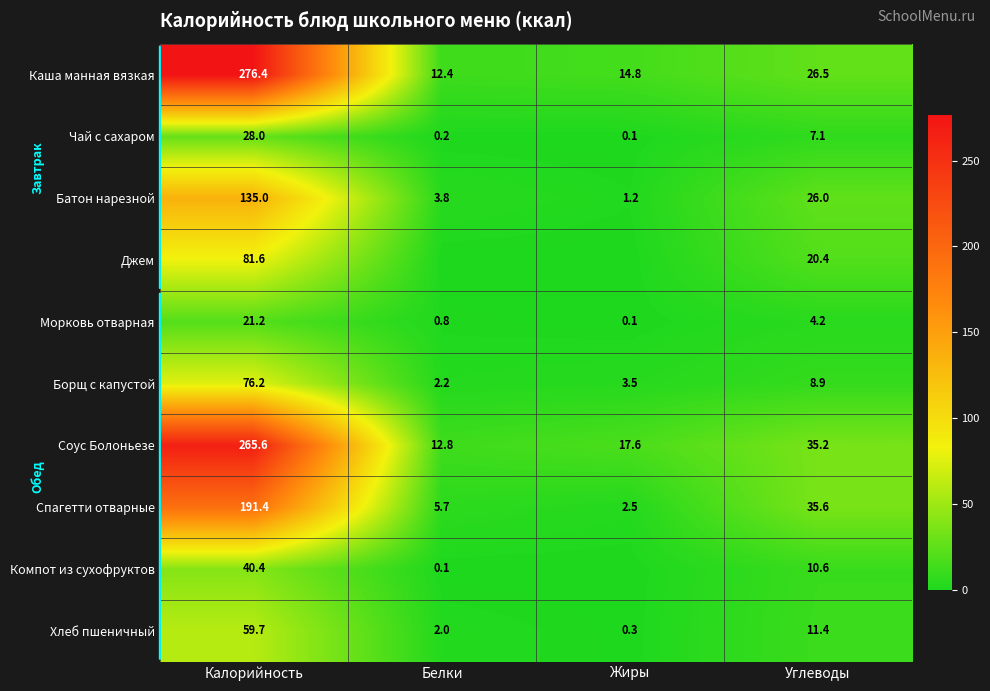

The value of Чай с сахаром at Жиры is 0.1. True or false?

True